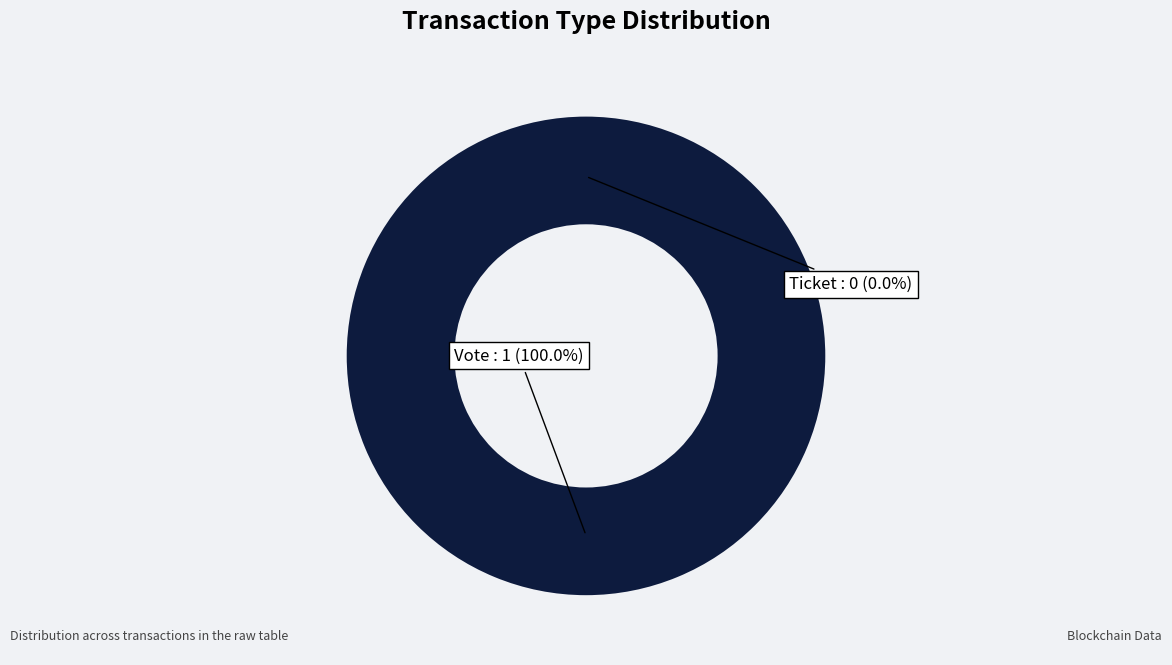

What percentage is the Vote slice, to the nearest percent?

100%